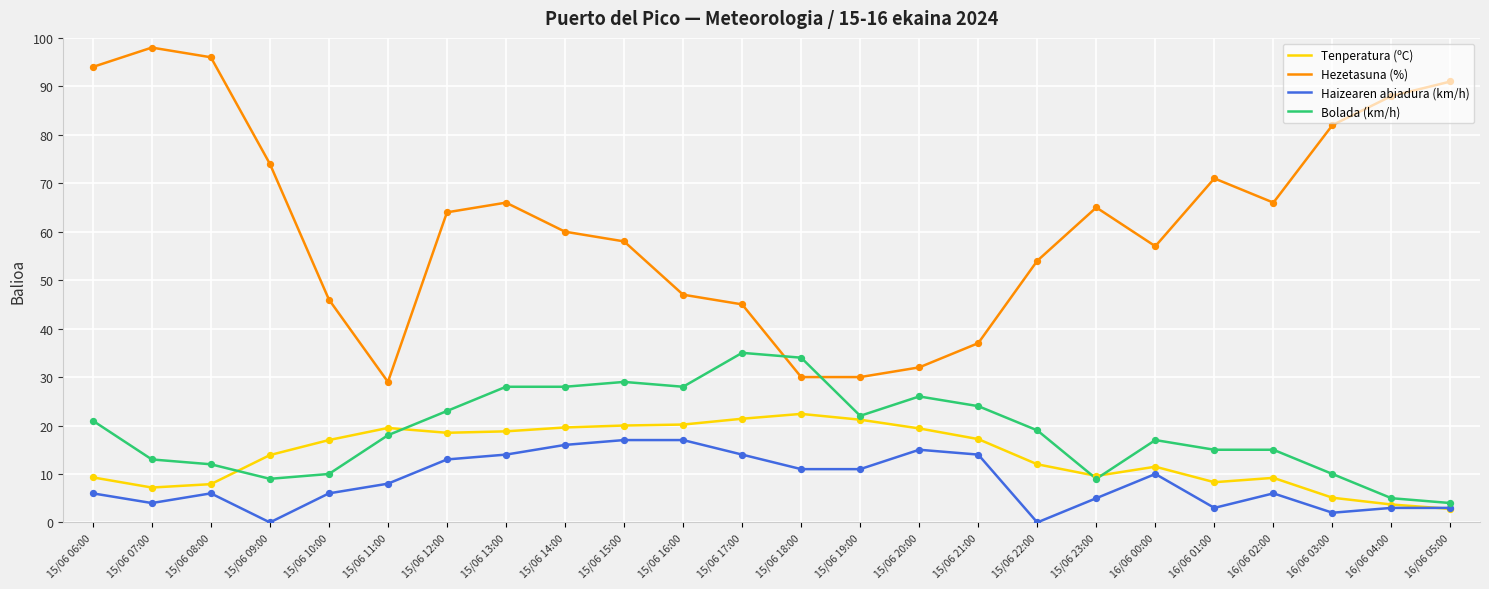

Between 16/06 00:00 and 16/06 03:00, which series saw the biggest shift?

Hezetasuna (%)